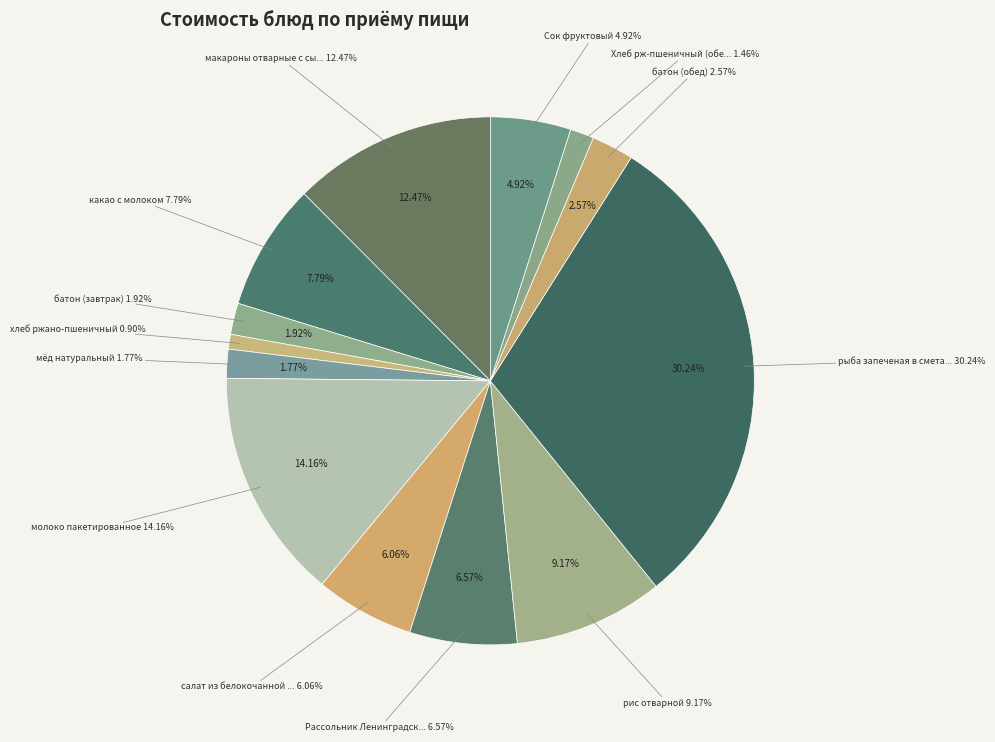

Is the sum of макароны отварные с сыром and какао с молоком greater than half?

No